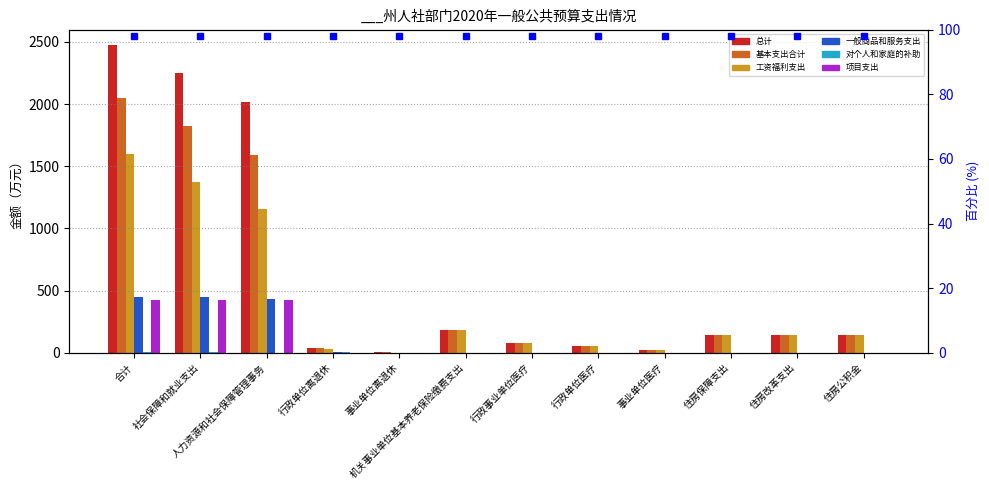

Is it true that 项目支出 equals -261.5 at 住房改革支出?

False